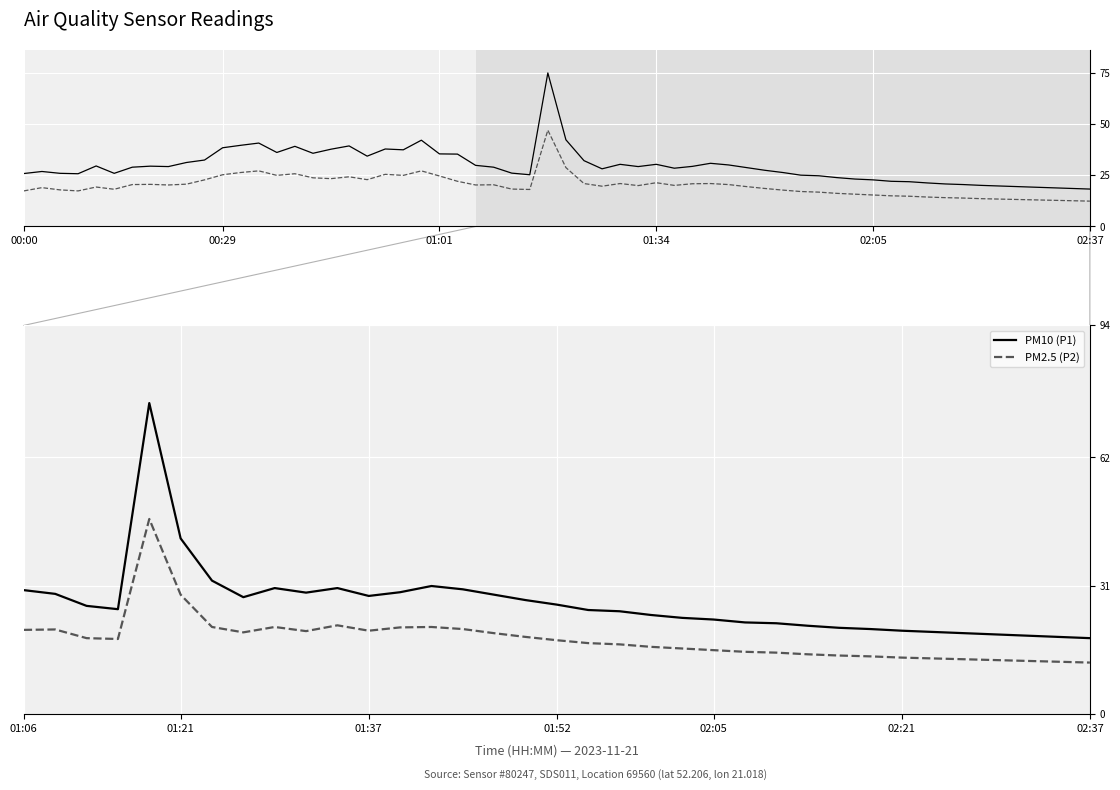

True or false: PM2.5 (P2) and PM10 (P1) cross at least once.

False